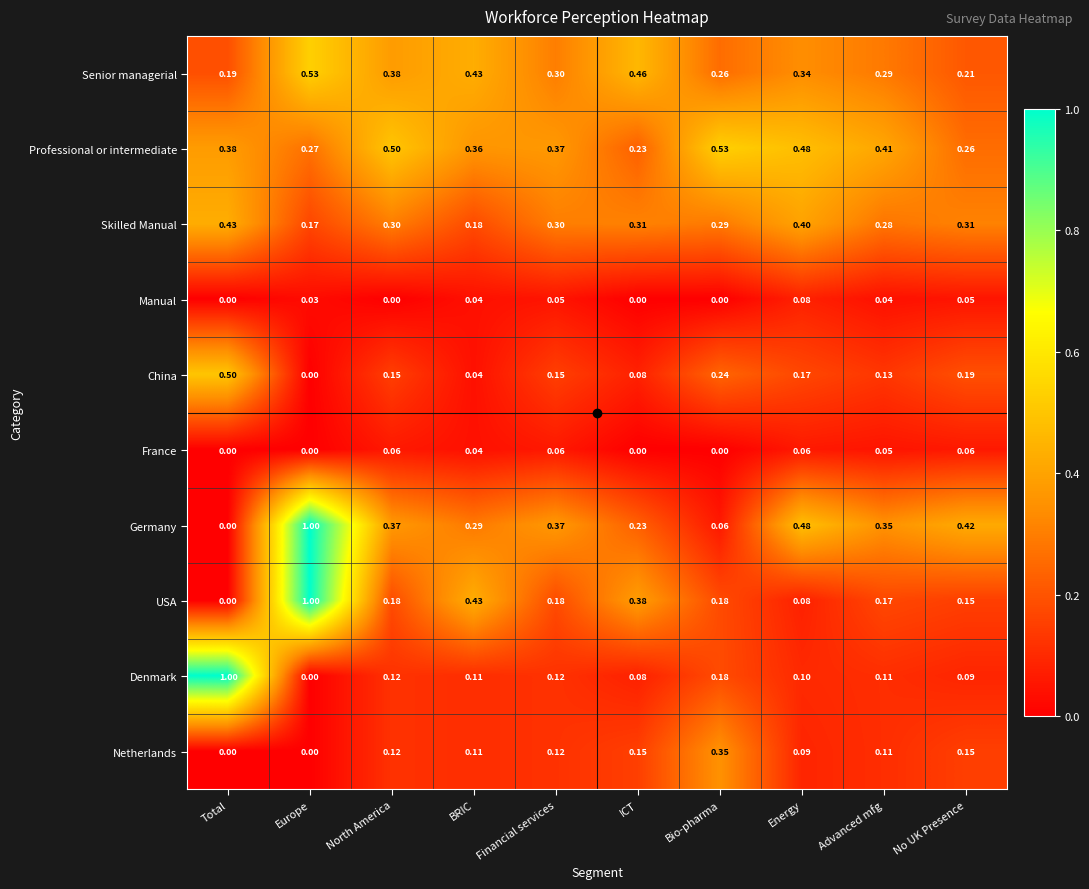

How many data points does each series have?

10